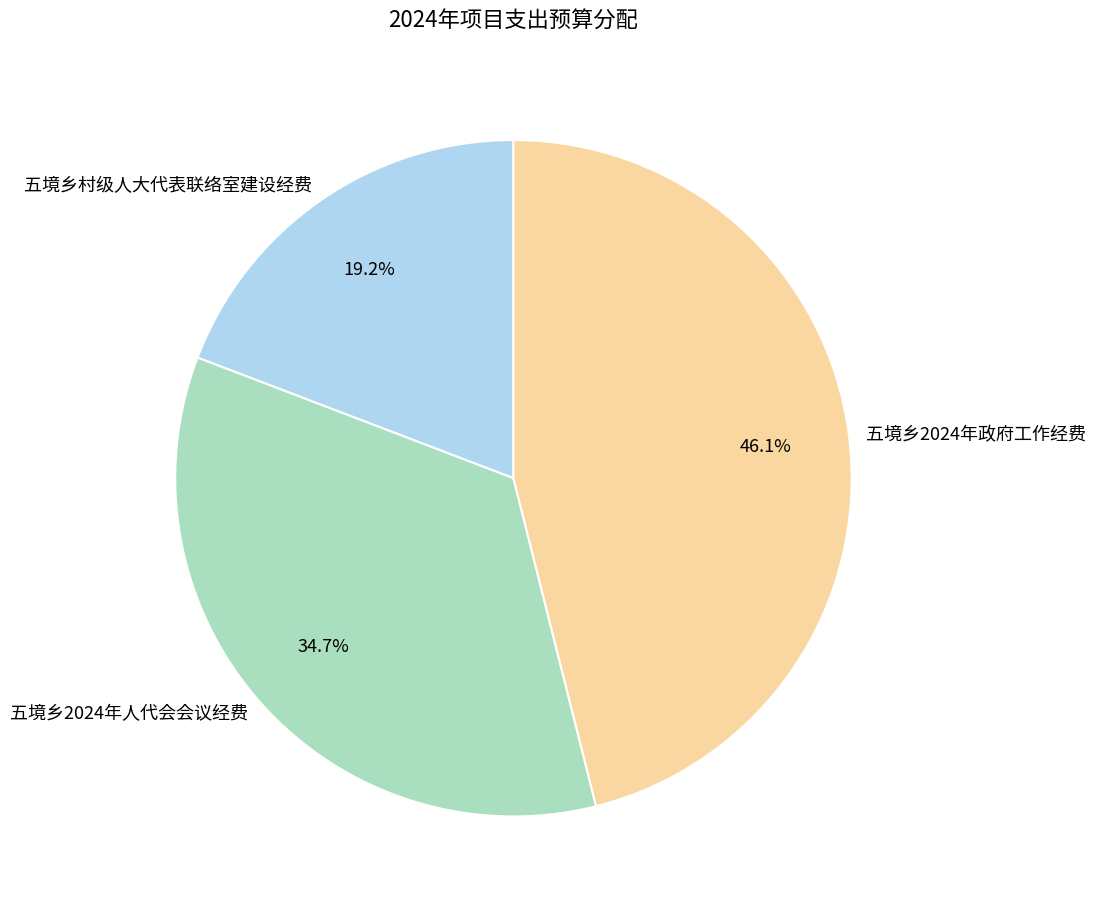

Approximately how many times larger is the value at 五境乡2024年人代会会议经费 compared to 五境乡村级人大代表联络室建设经费?

1.8